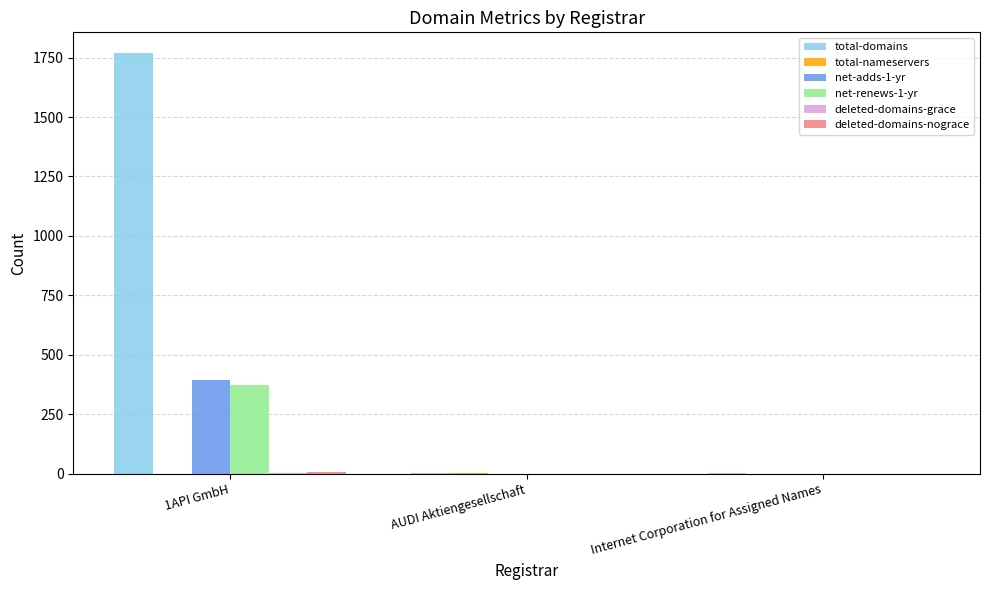

What is the sum of all total-domains values?

1770